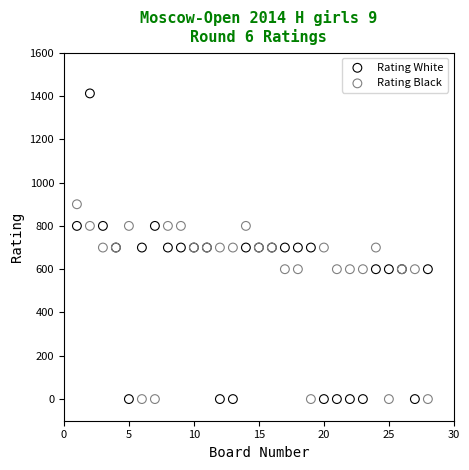

What is the X range (max minus min) for the scatter plot?

27